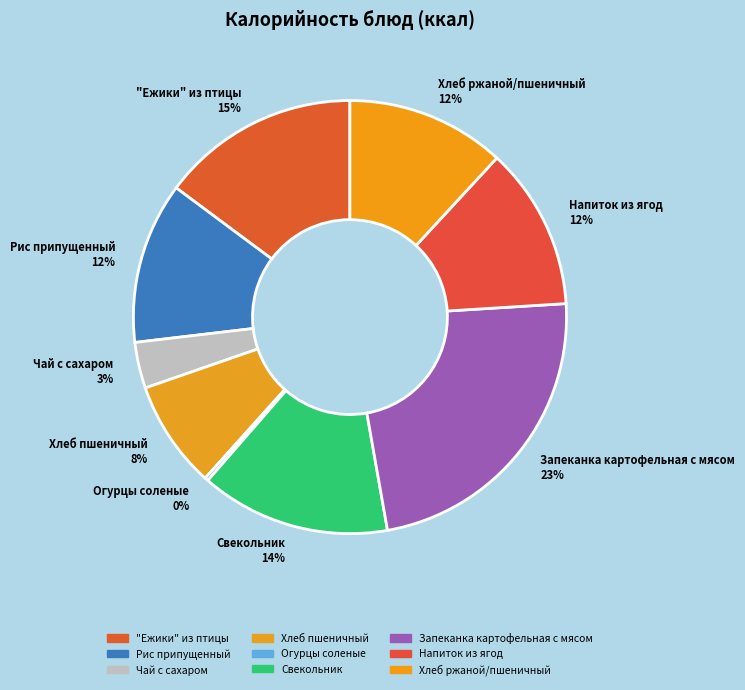

Does Хлеб пшеничный account for over 50% of the chart?

No